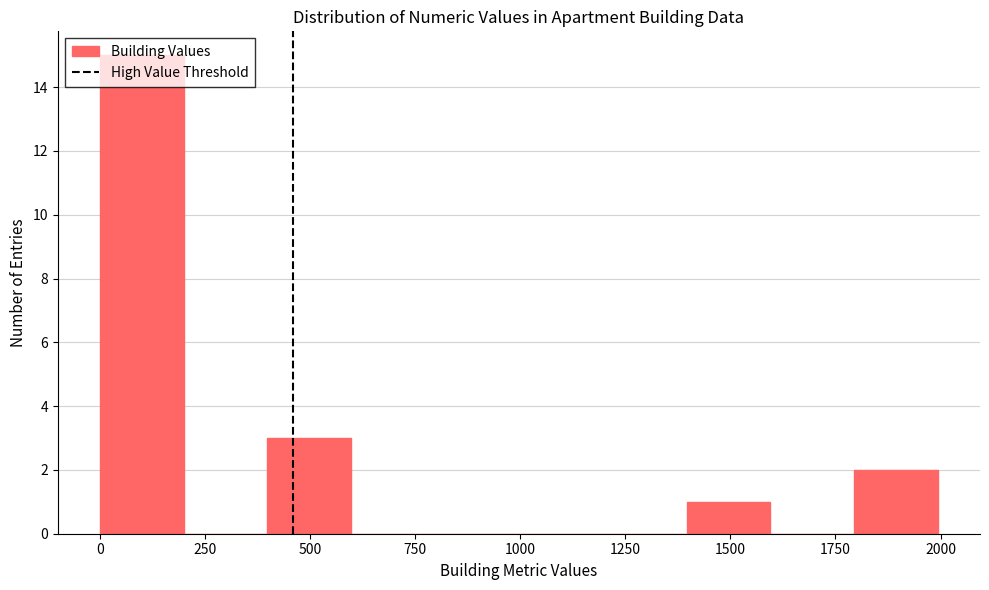

Around what value on the x-axis is the tallest bar? Give the approximate position of its centre, as read against the axis.

100